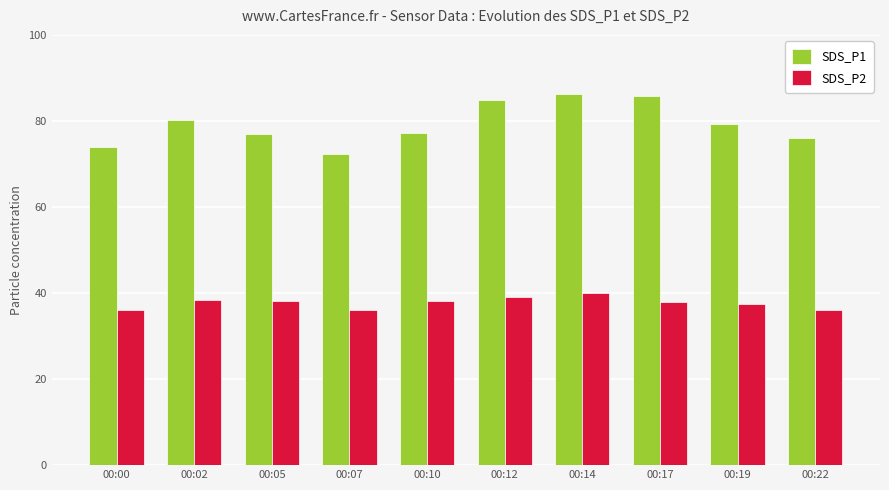

What is the smallest value displayed?

36.0